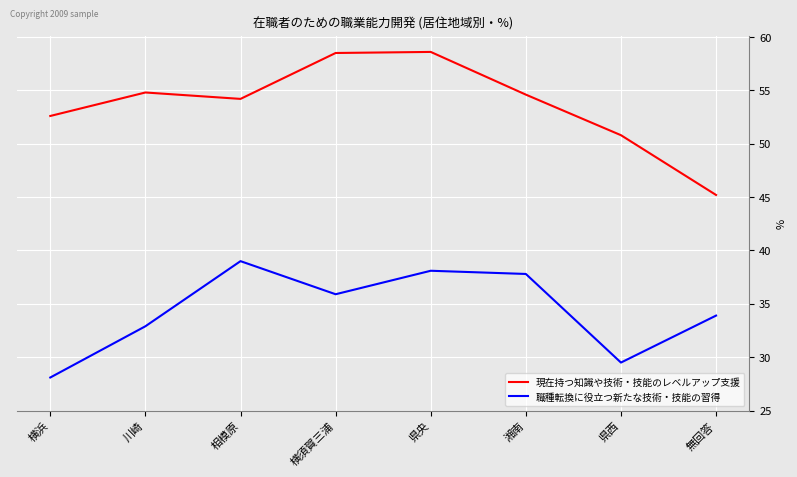

True or false: 現在持つ知識や技術・技能のレベルアップ支援 and 職種転換に役立つ新たな技術・技能の習得 intersect in this chart.

False